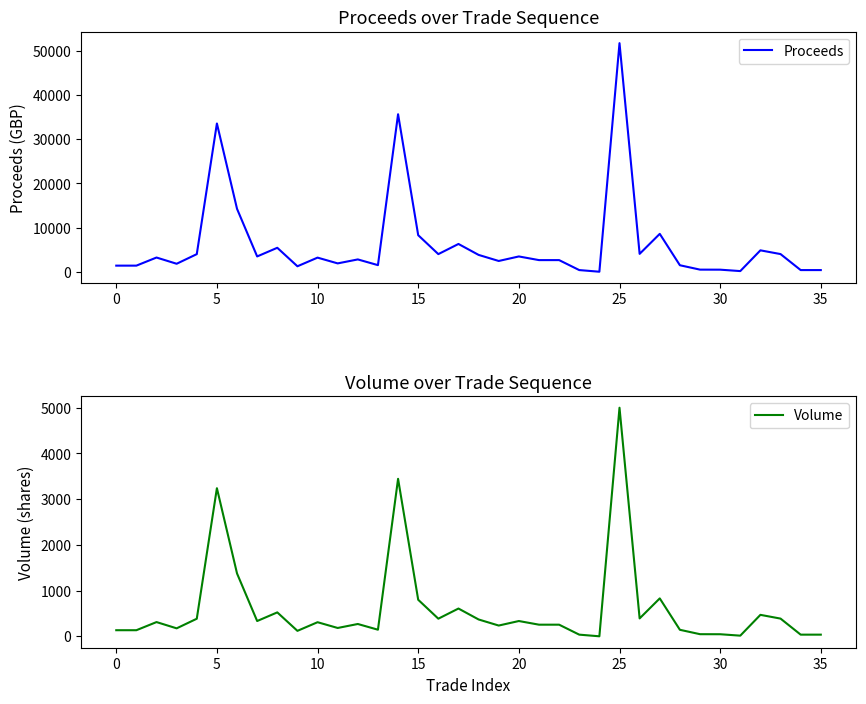

What value does the Proceeds series have at 31?

154.9